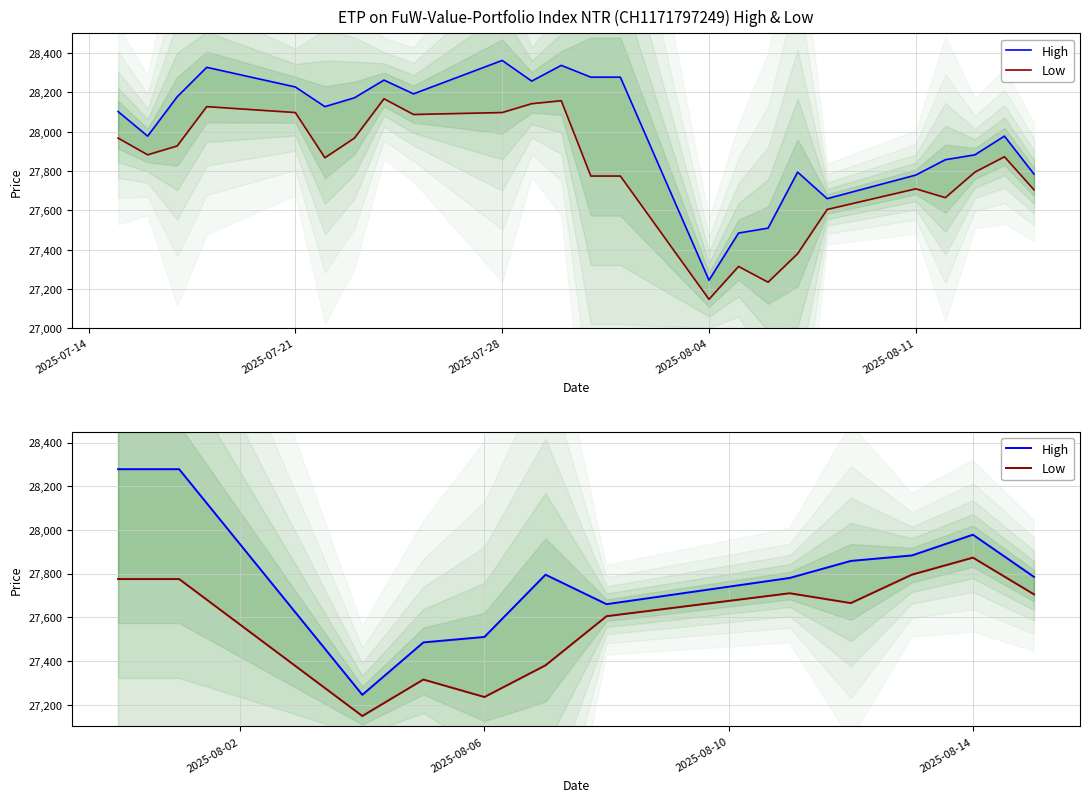

True or false: High and Low intersect in this chart.

False